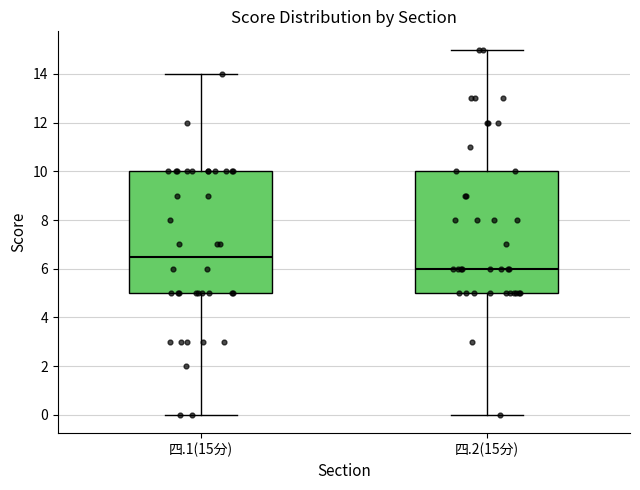

Where does the upper whisker of the box for 四.1(15分) end on the y-axis? The values are not printed on the chart, so give them approximately, as read against the axis.

14.0